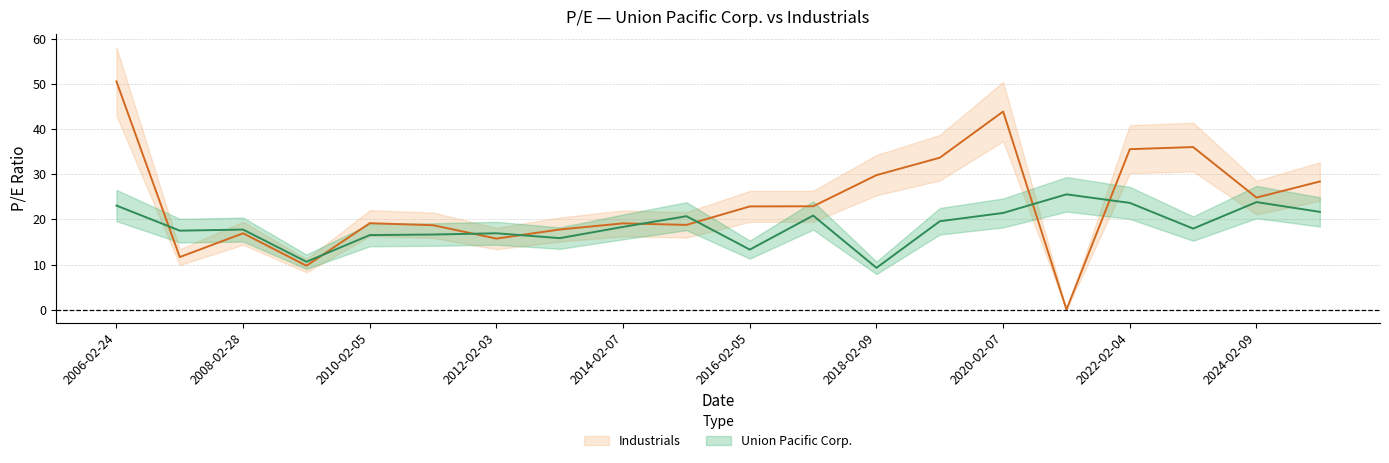

What is the difference between the highest and lowest values at 2022-02-04?

11.9